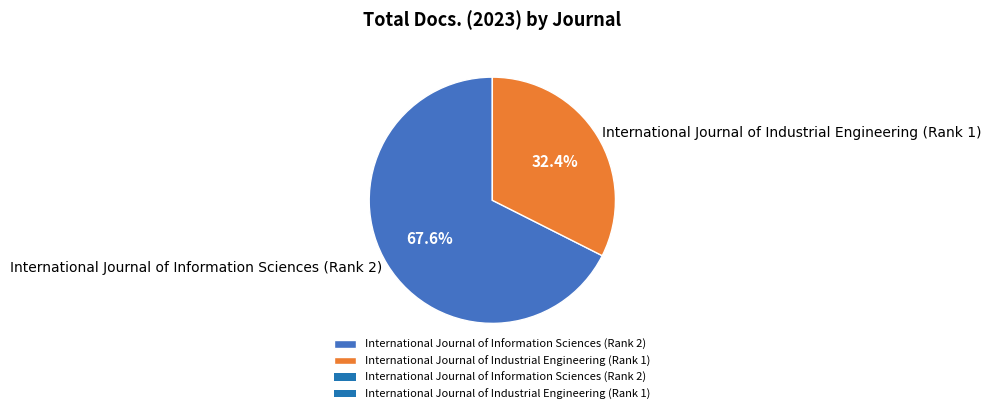

What percentage is the International Journal of Information Sciences (Rank 2) slice, to the nearest percent?

68%